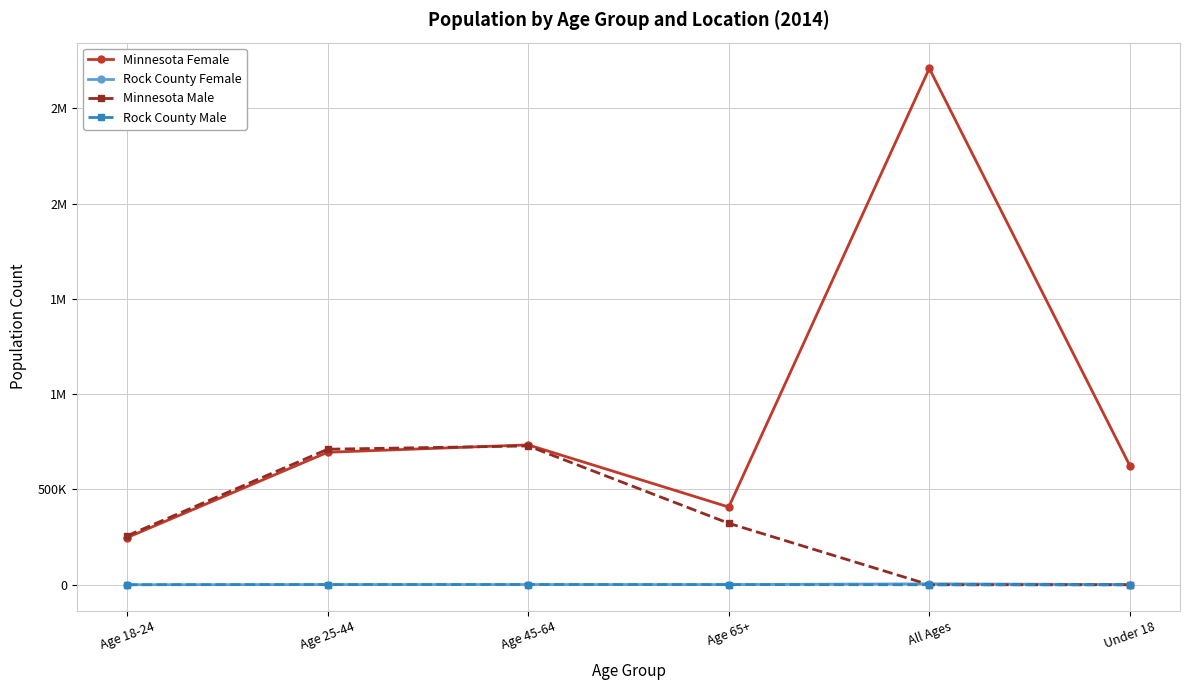

Which series changed the most between Age 45-64 and Age 65+?

Minnesota Male